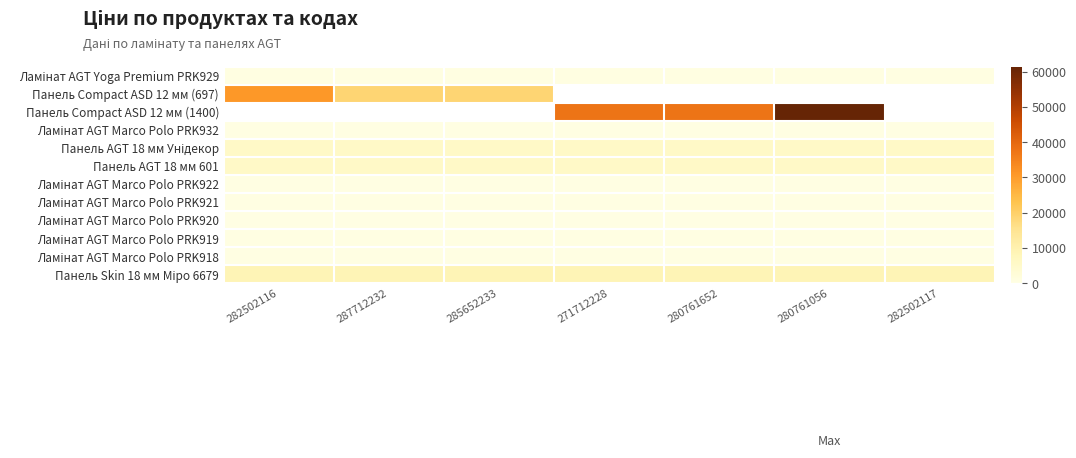

Is it true that Ламінат AGT Marco Polo PRK919 equals 818.6 at 287712232?

False